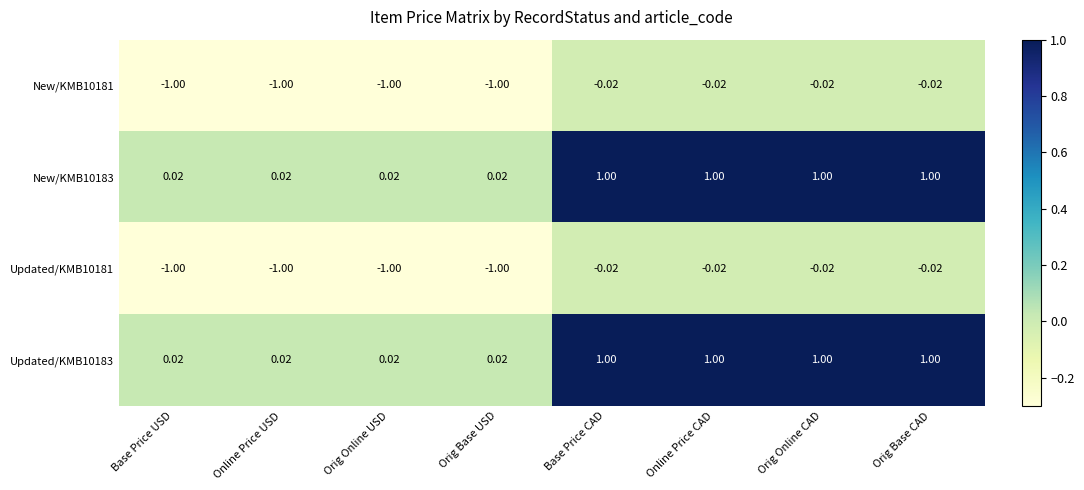

Which series has the largest range (max minus min)?

New/KMB10181